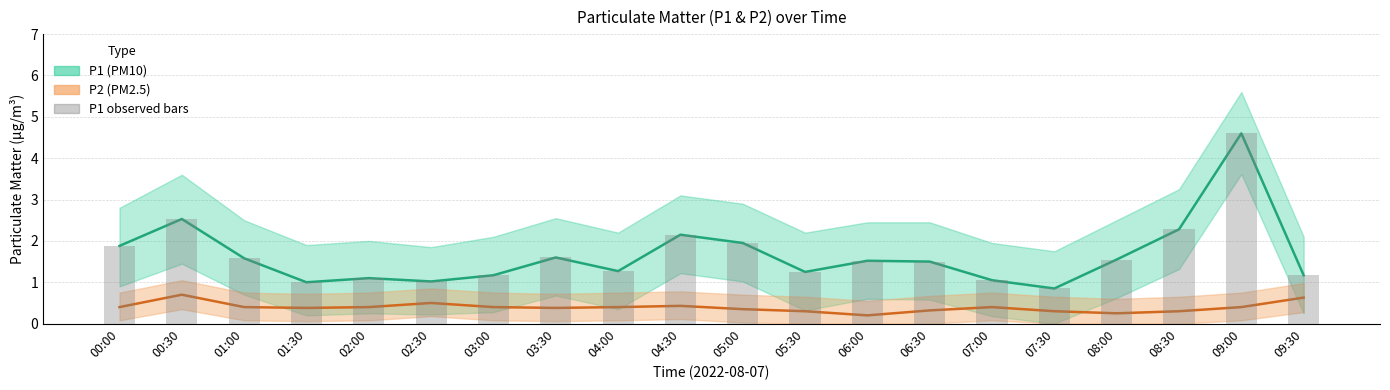

Reading right to left, what are all the values shown in this chart?

P1 (PM10): 1.2	4.6	2.3	1.6	0.8	1.1	1.5	1.5	1.2	1.9	2.1	1.3	1.6	1.2	1.0	1.1	1.0	1.6	2.5	1.9
P2 (PM2.5): 0.6	0.4	0.3	0.2	0.3	0.4	0.3	0.2	0.3	0.3	0.4	0.4	0.4	0.4	0.5	0.4	0.4	0.4	0.7	0.4
P1 observed: 1.2	4.6	2.3	1.6	0.8	1.1	1.5	1.5	1.2	1.9	2.1	1.3	1.6	1.2	1.0	1.1	1.0	1.6	2.5	1.9